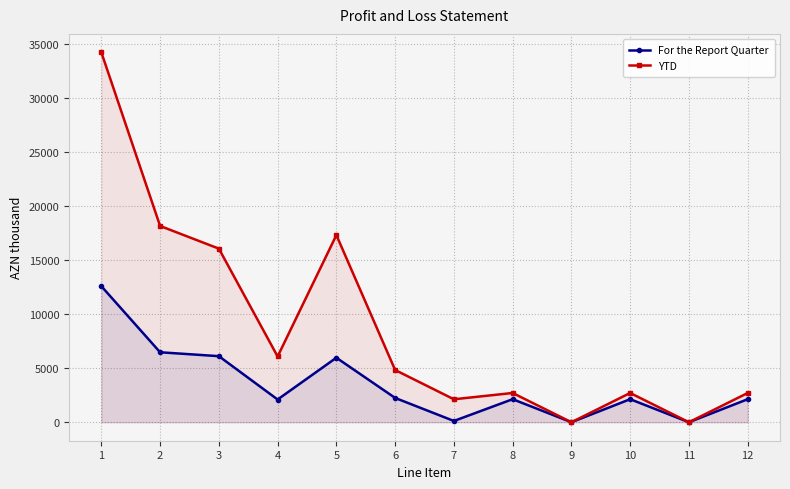

Does the chart have visible grid lines?

Yes